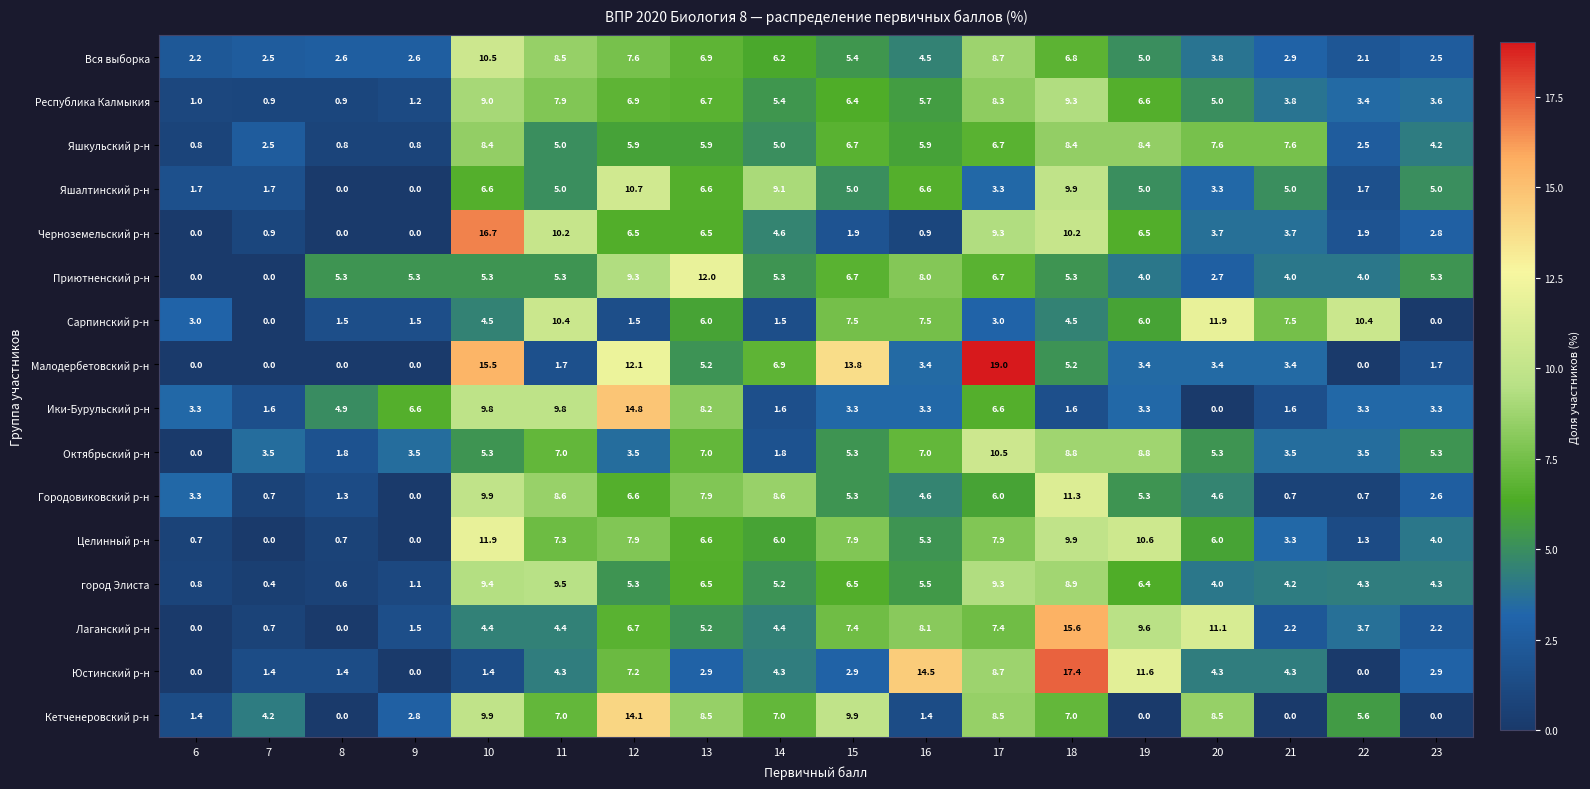

What is the difference between the maximum and minimum values in the Кетченеровский р-н series?

14.1